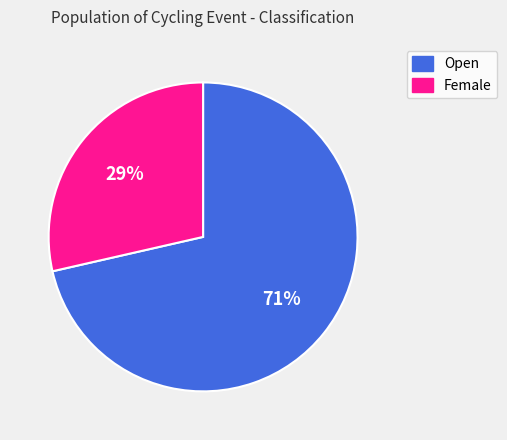

To the nearest percent, what is the average slice percentage?

50%